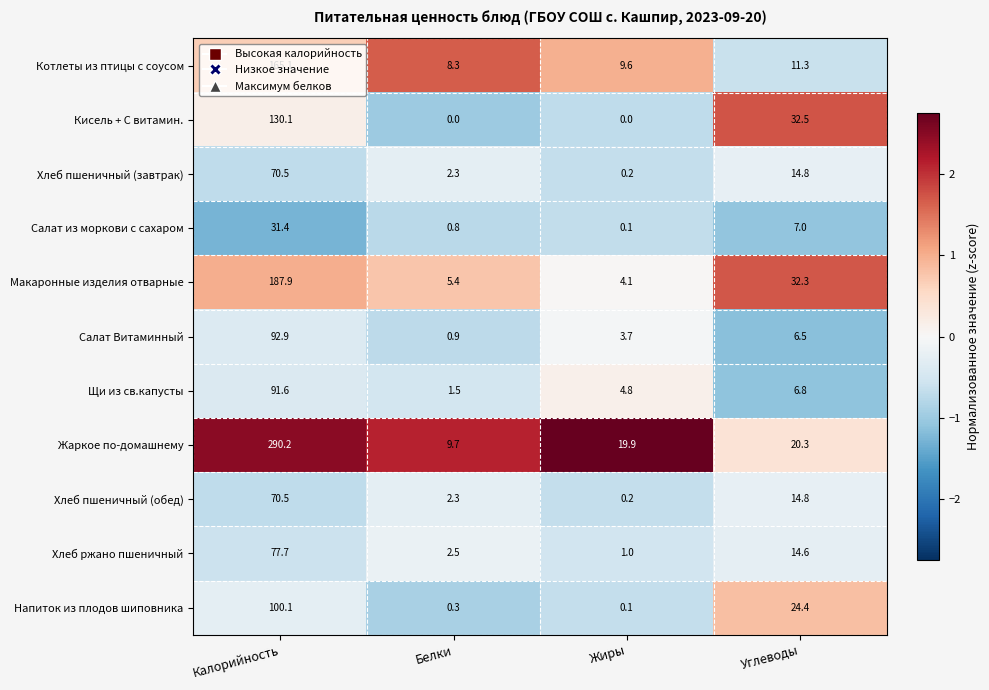

What is the sum of the Жаркое по-домашнему values at Белки and Калорийность?

299.9